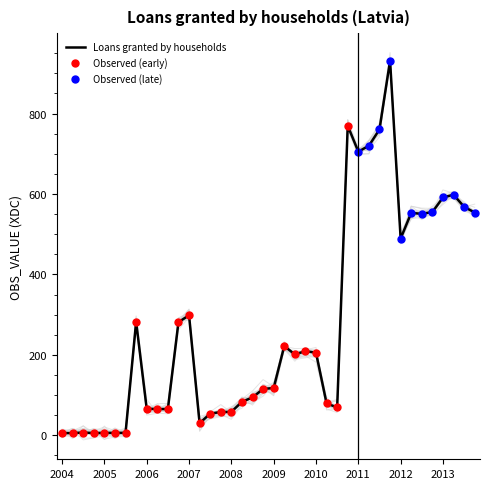

The value of Loans granted by households at 2007 is 194.8. True or false?

False